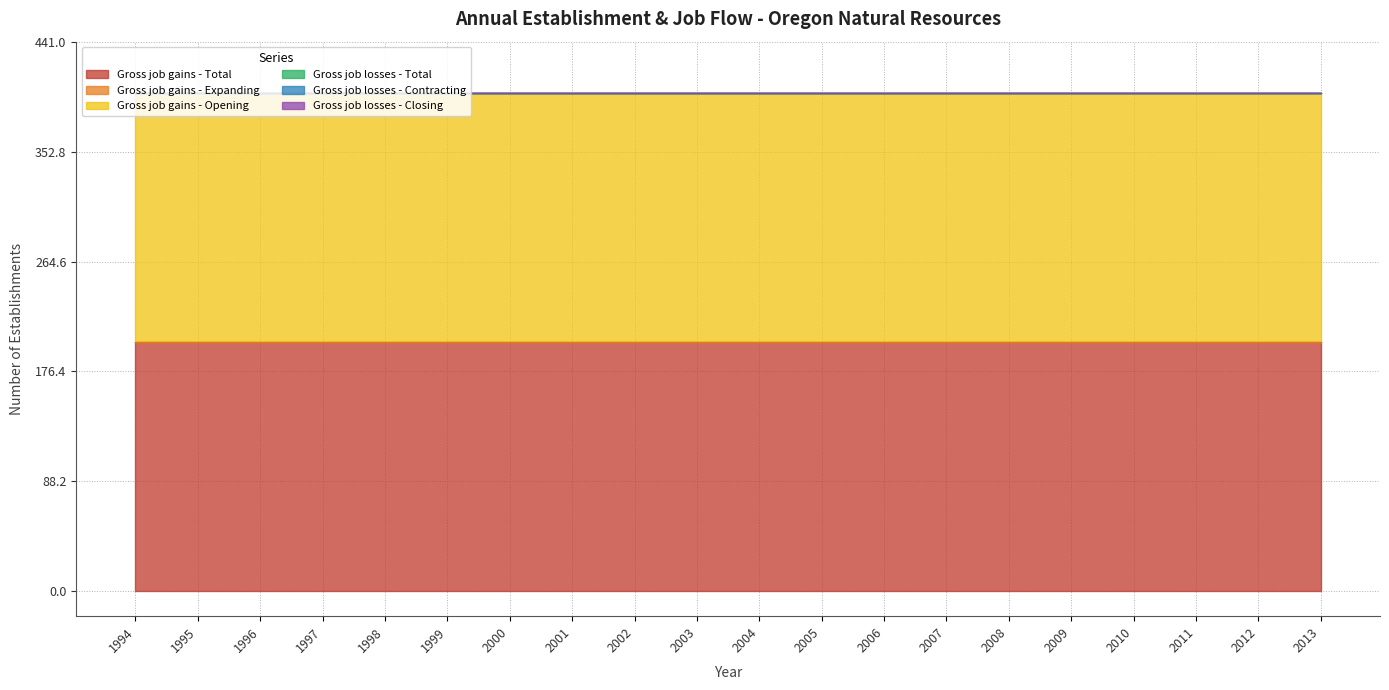

What are all the series names shown in the legend?

Gross job gains - Total, Gross job gains - Expanding, Gross job gains - Opening, Gross job losses - Total, Gross job losses - Contracting, Gross job losses - Closing